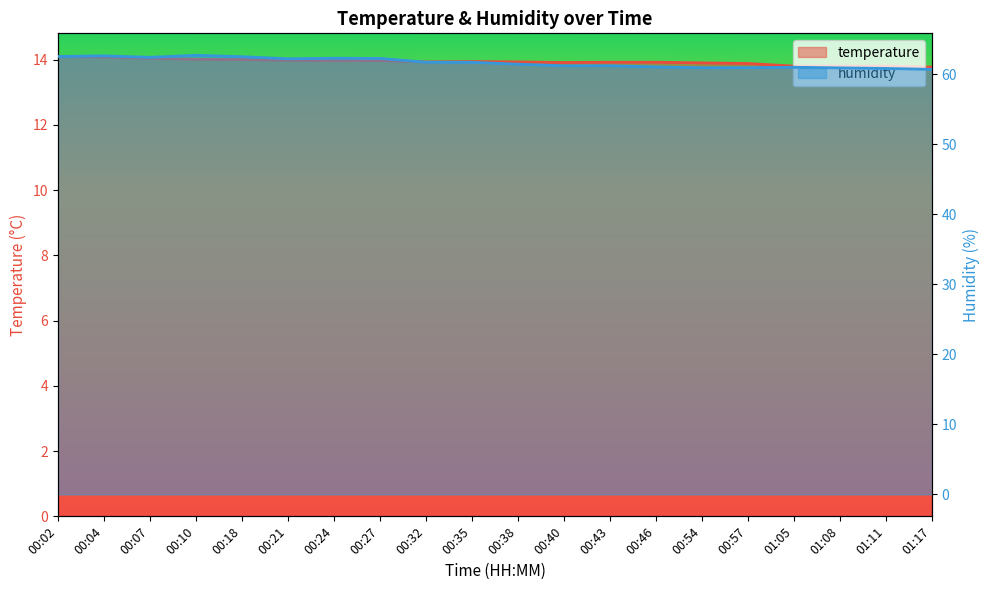

Read the humidity value at 00:43.

61.2